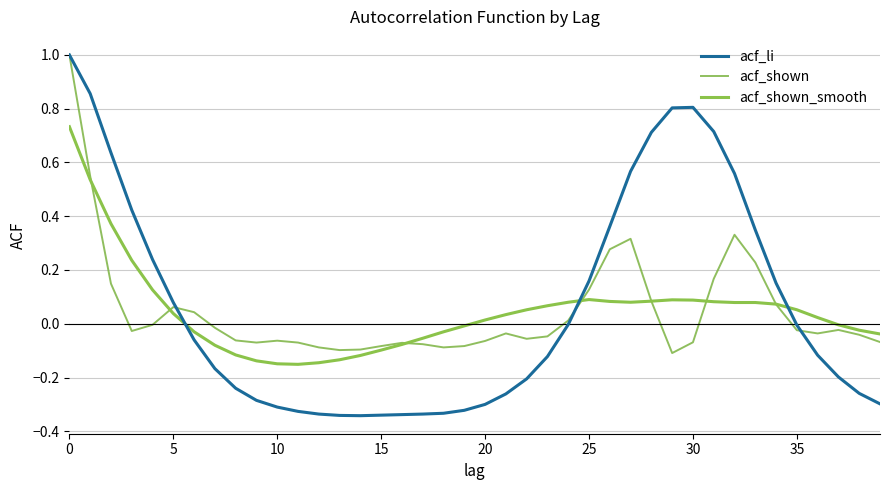

What are all the series names shown in the legend?

acf_li, acf_shown, acf_shown_smooth